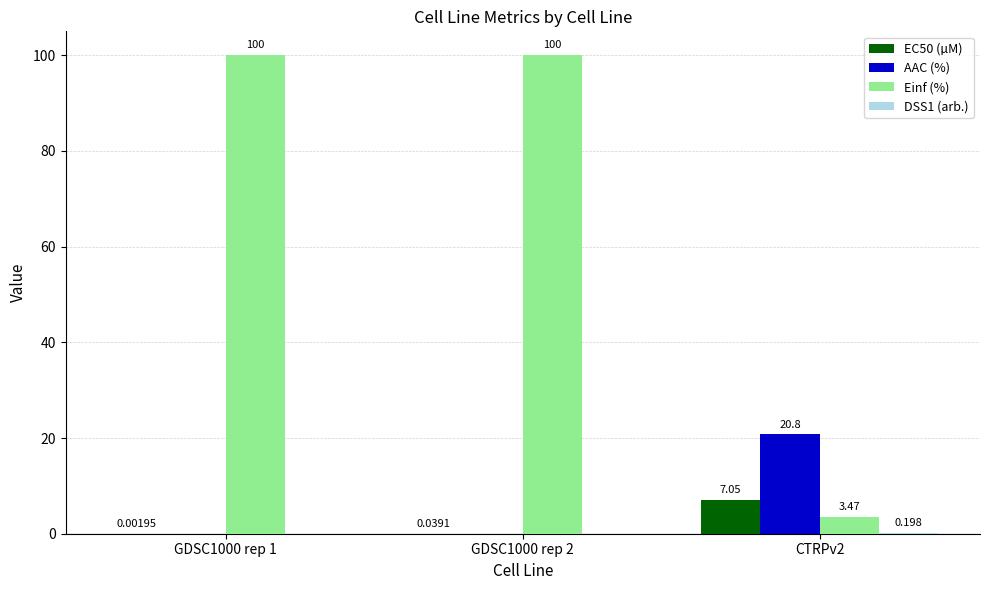

Which series changed the most between GDSC1000 rep 2 and CTRPv2?

Einf (%)